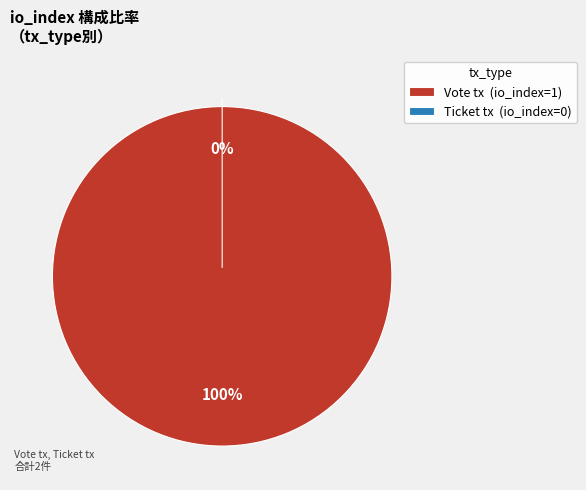

What is the total percentage of Vote tx and Ticket tx?

100.0%